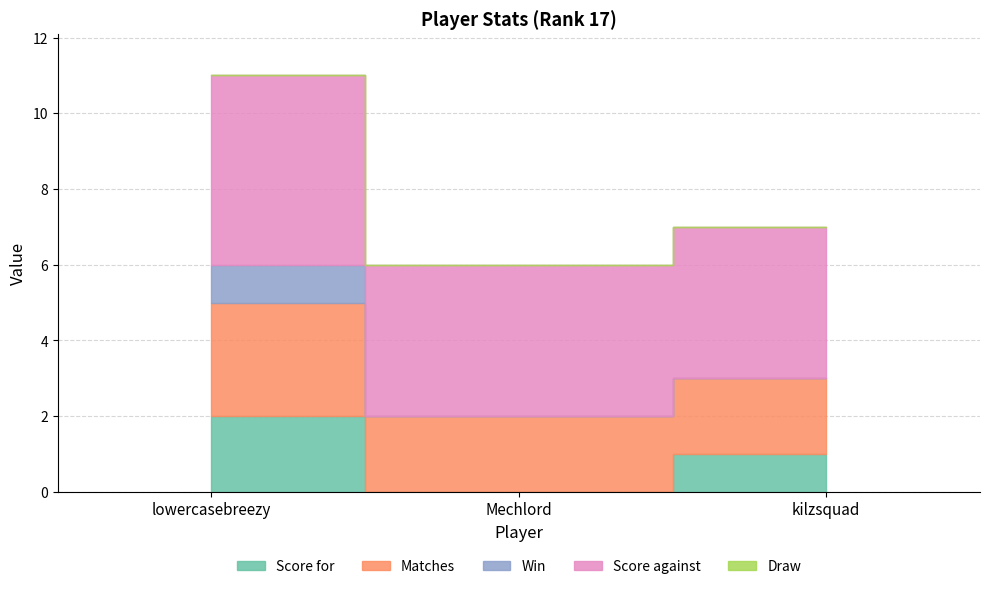

How many values in Win are above zero?

1